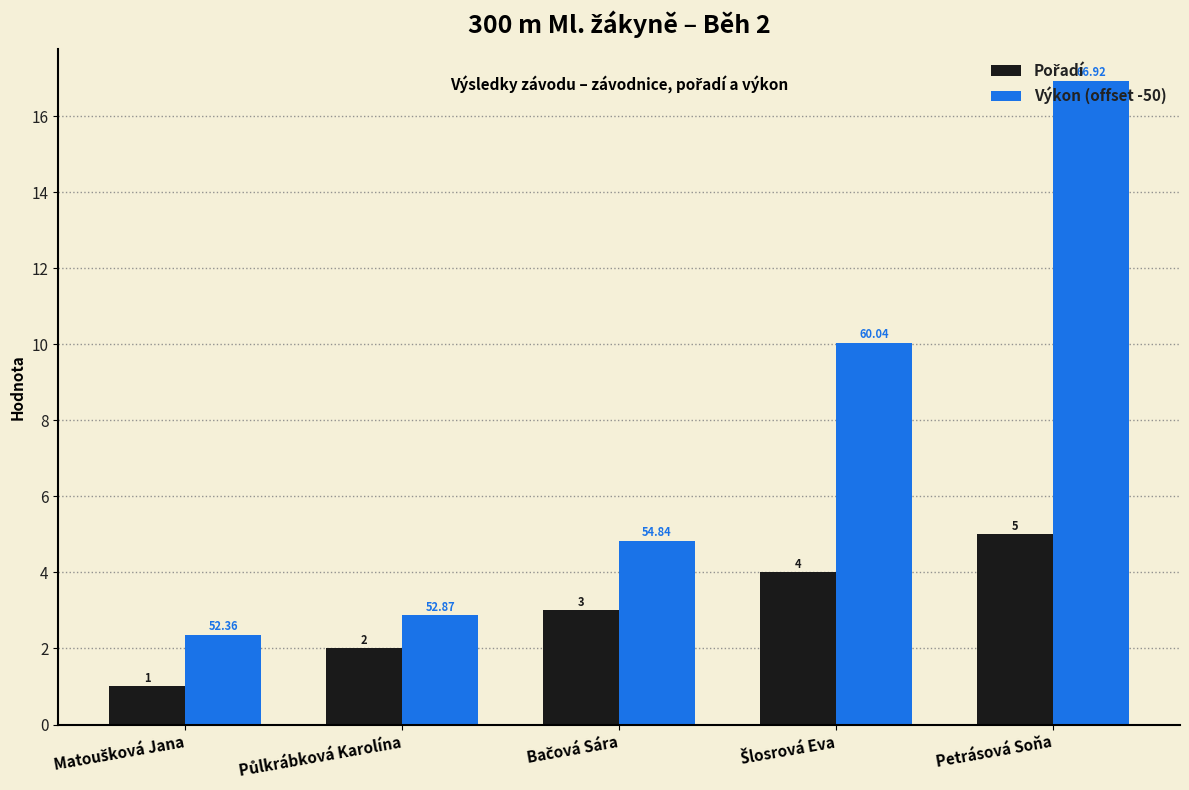

Which label corresponds to the largest value in the chart?

Petrásová Soňa